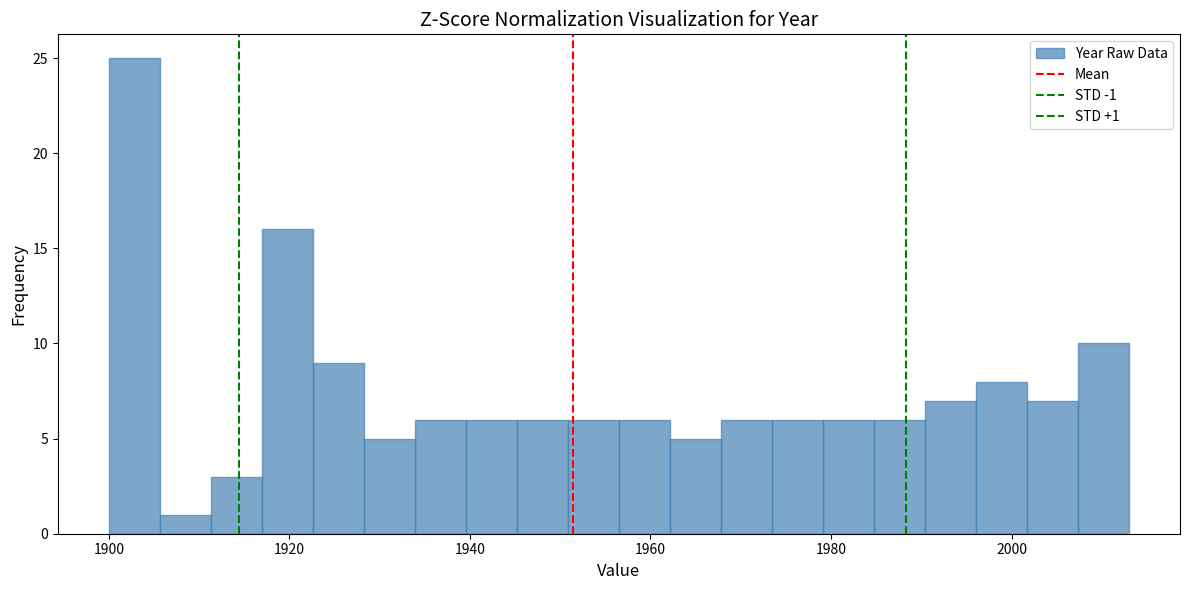

Around what value on the x-axis is the tallest bar? Give the approximate position of its centre, as read against the axis.

1902